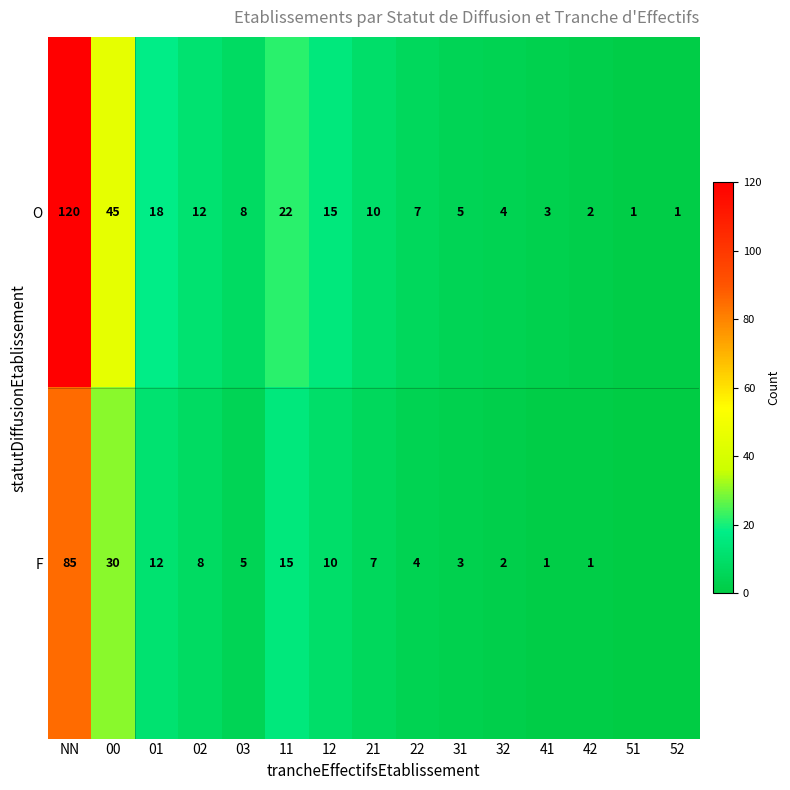

At which label is O closest to 60?

00